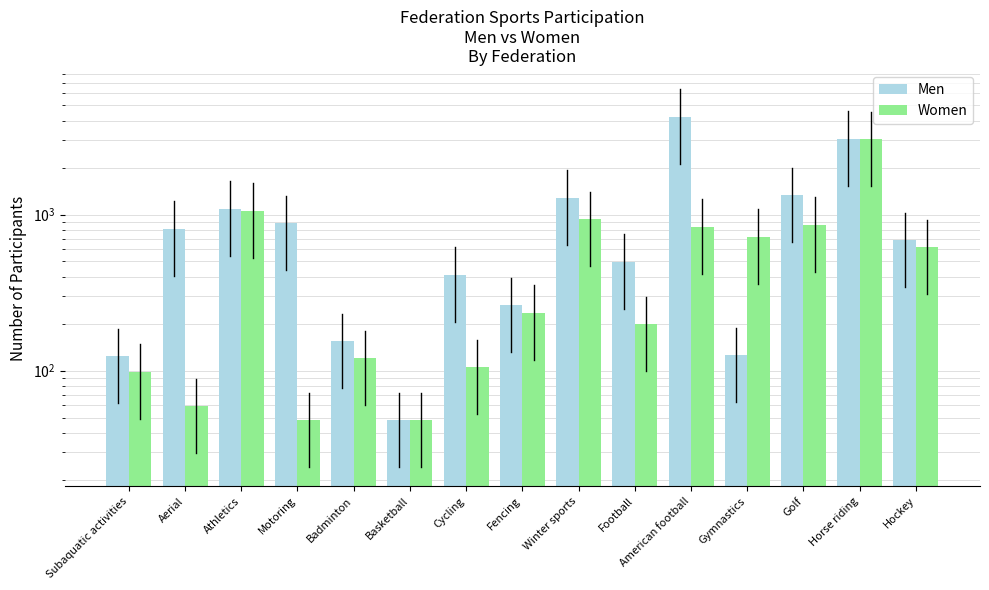

What is the sum of all Men values?

14965